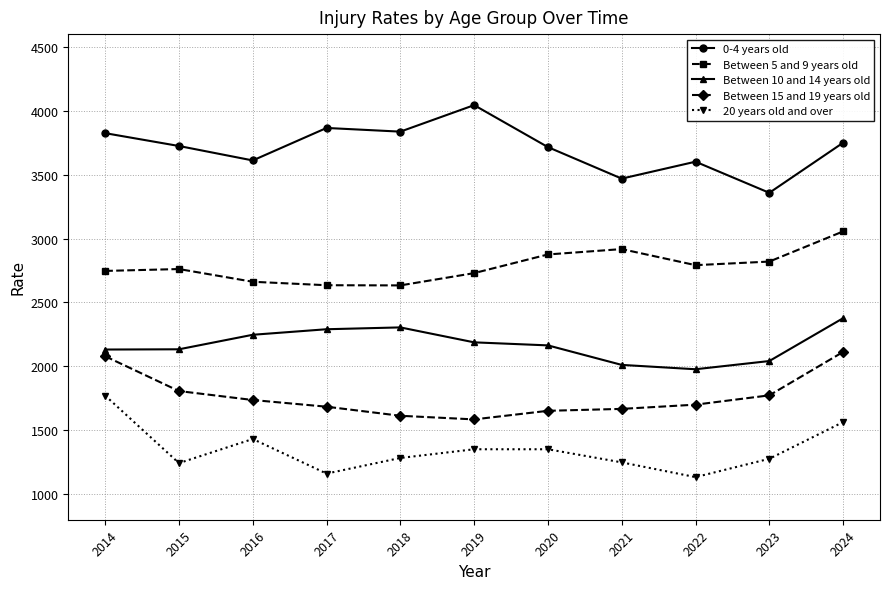

Is this an area chart (filled region under the line)?

No